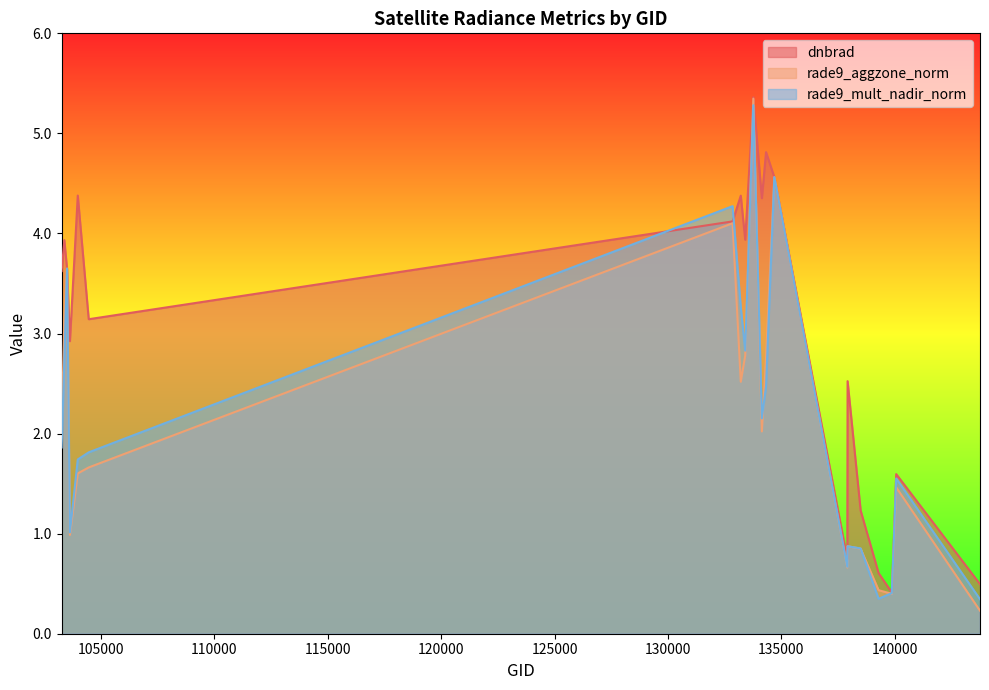

The rade9_aggzone_norm series shows 3.6 at 103515. True or false?

True